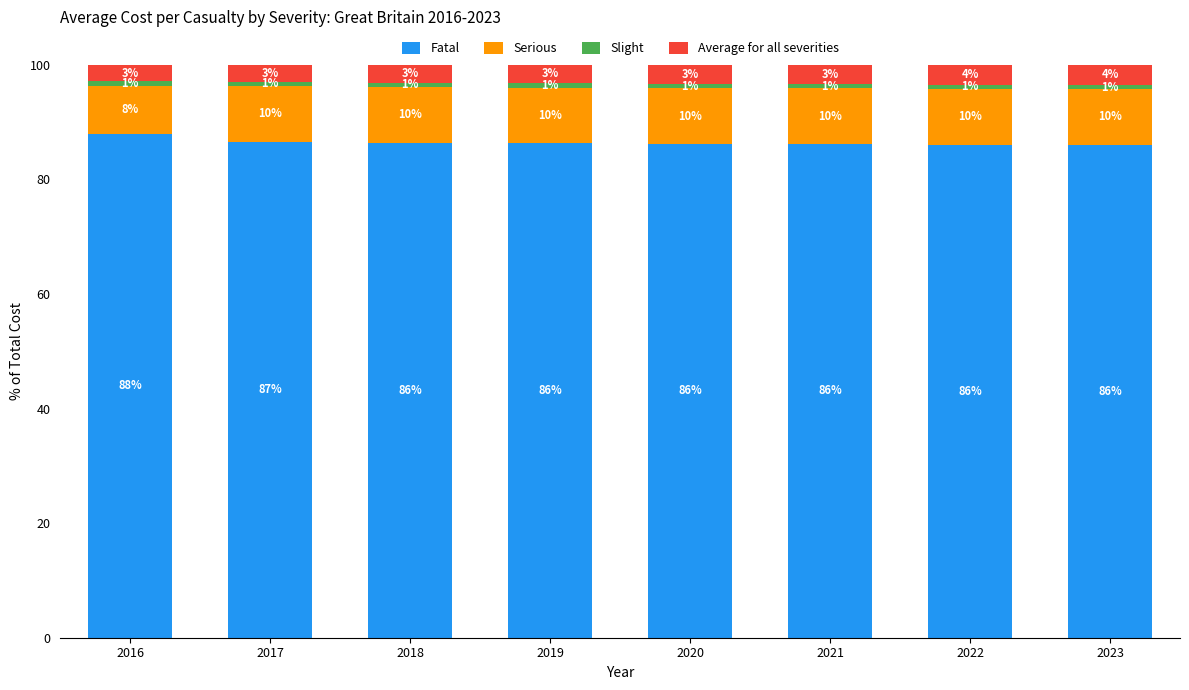

Rank the series at 2018 from highest to lowest value.

Fatal, Serious, Average for all severities, Slight